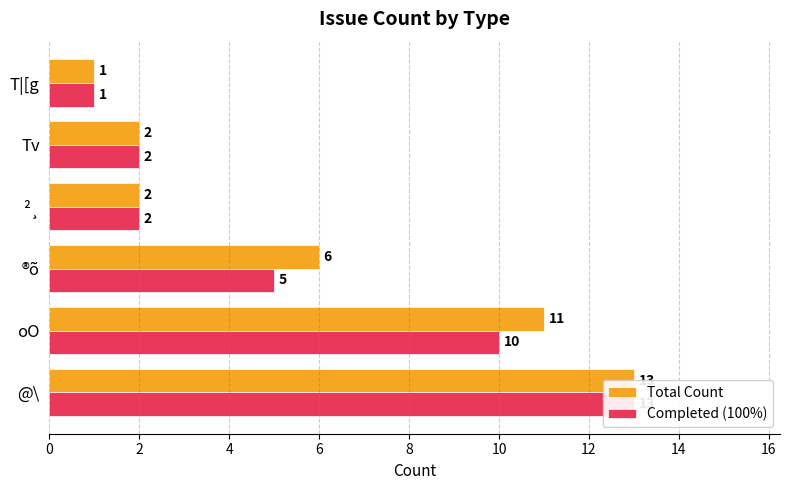

Count the number of data series in this chart.

2